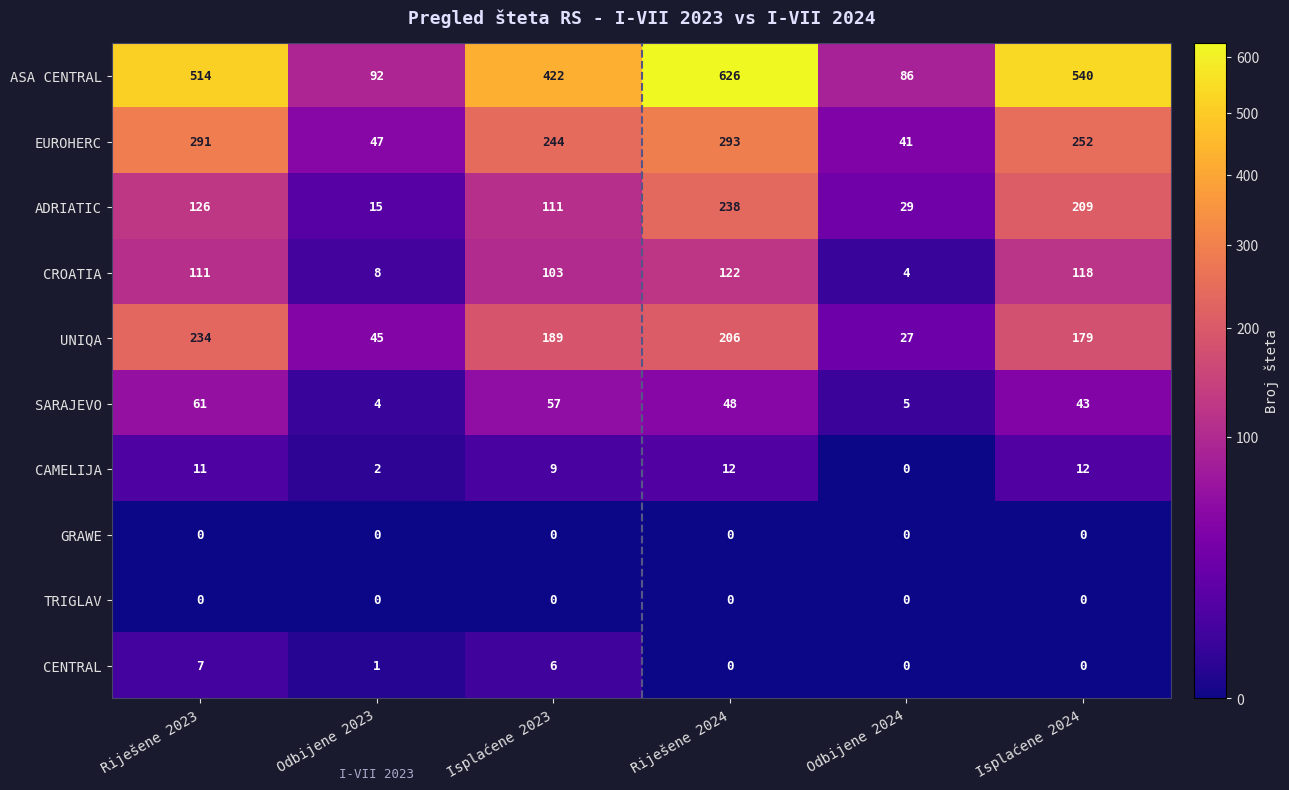

Rank the categories by ASA CENTRAL value from highest to lowest.

Riješene 2024, Isplaćene 2024, Riješene 2023, Isplaćene 2023, Odbijene 2023, Odbijene 2024